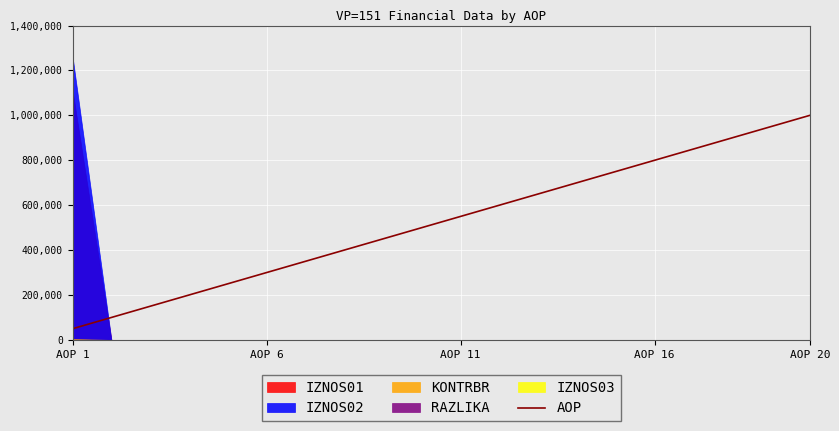

Which category has the highest value in the AOP series?

AOP 20